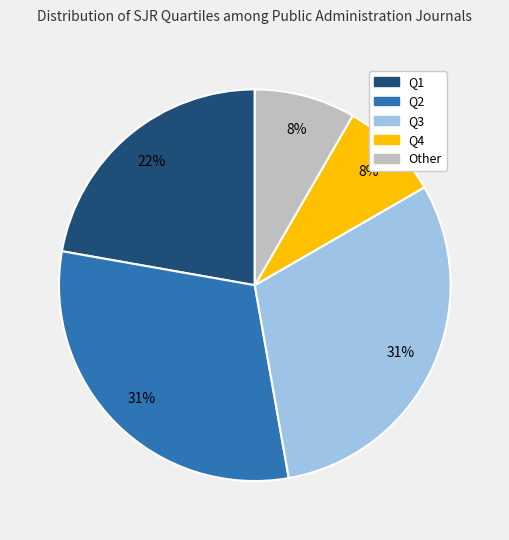

Is there any slice that represents more than half of the pie?

No